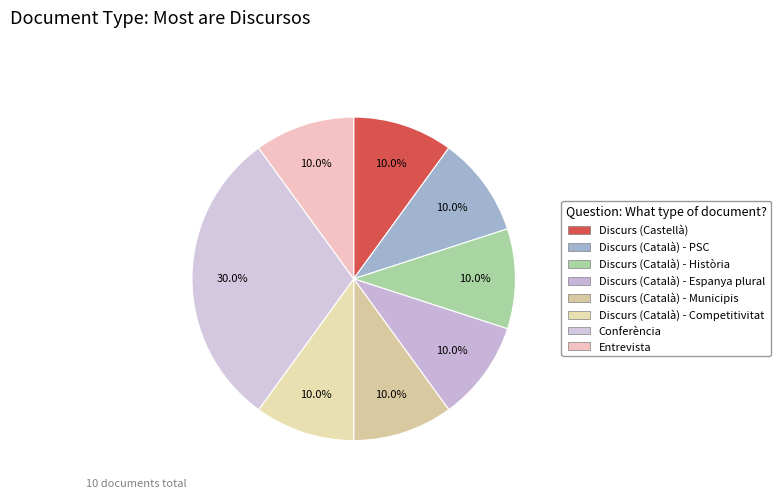

True or false: Discurs (Català) - Municipis accounts for 10% of the total.

True